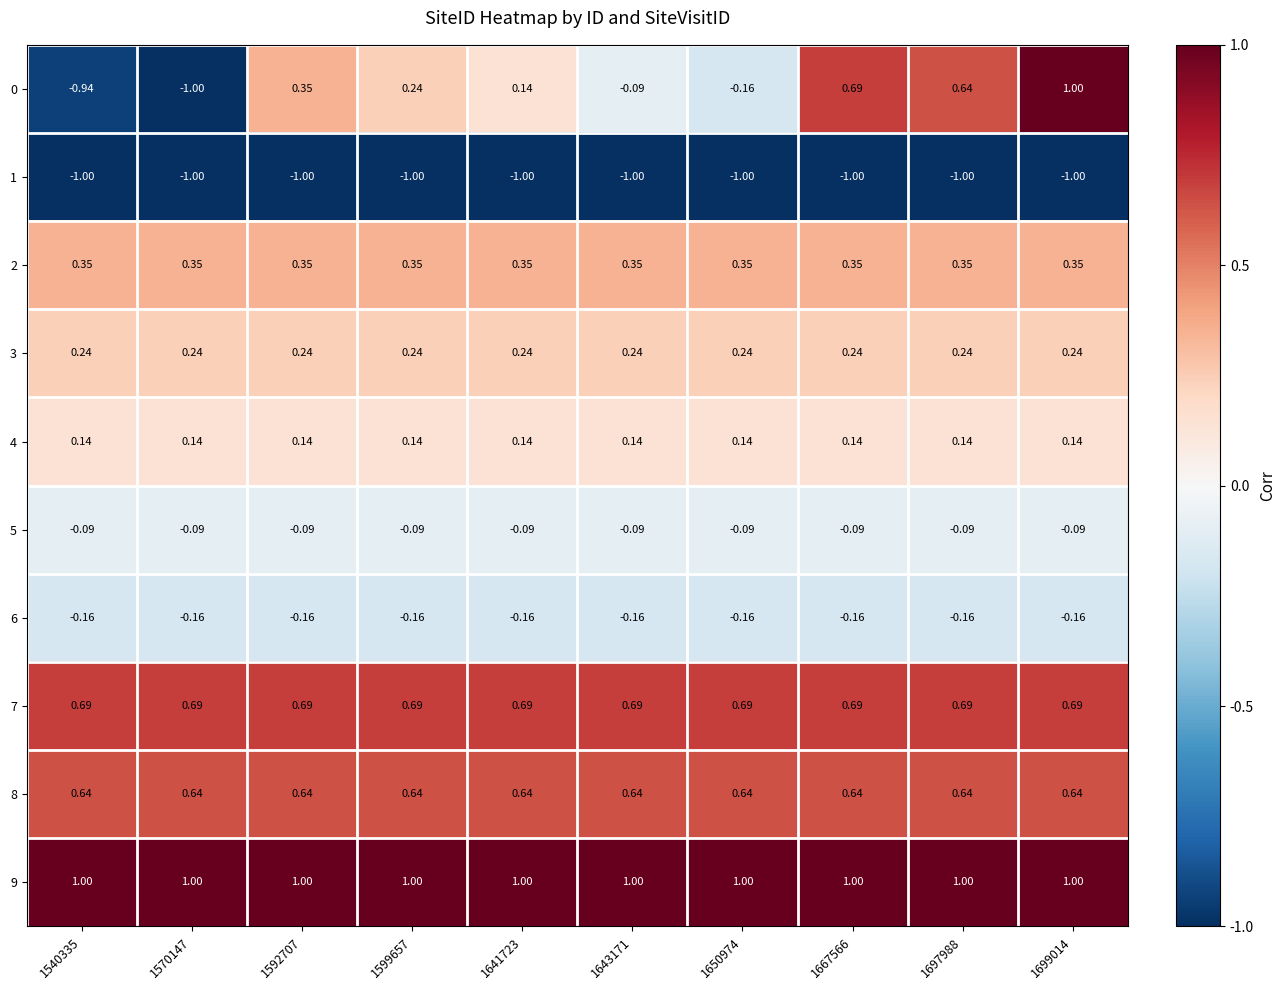

Is the value of 8 at 1650974 greater than the value of 2 at 1641723?

Yes